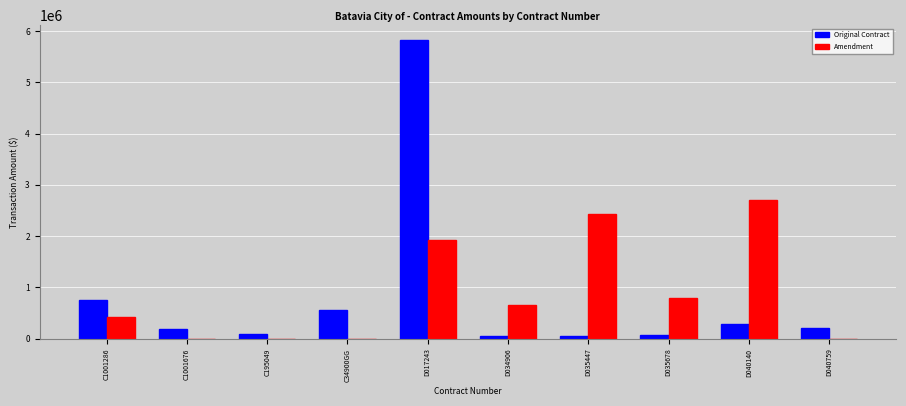

The value of Amendment at C1001286 is 420075.2. True or false?

True